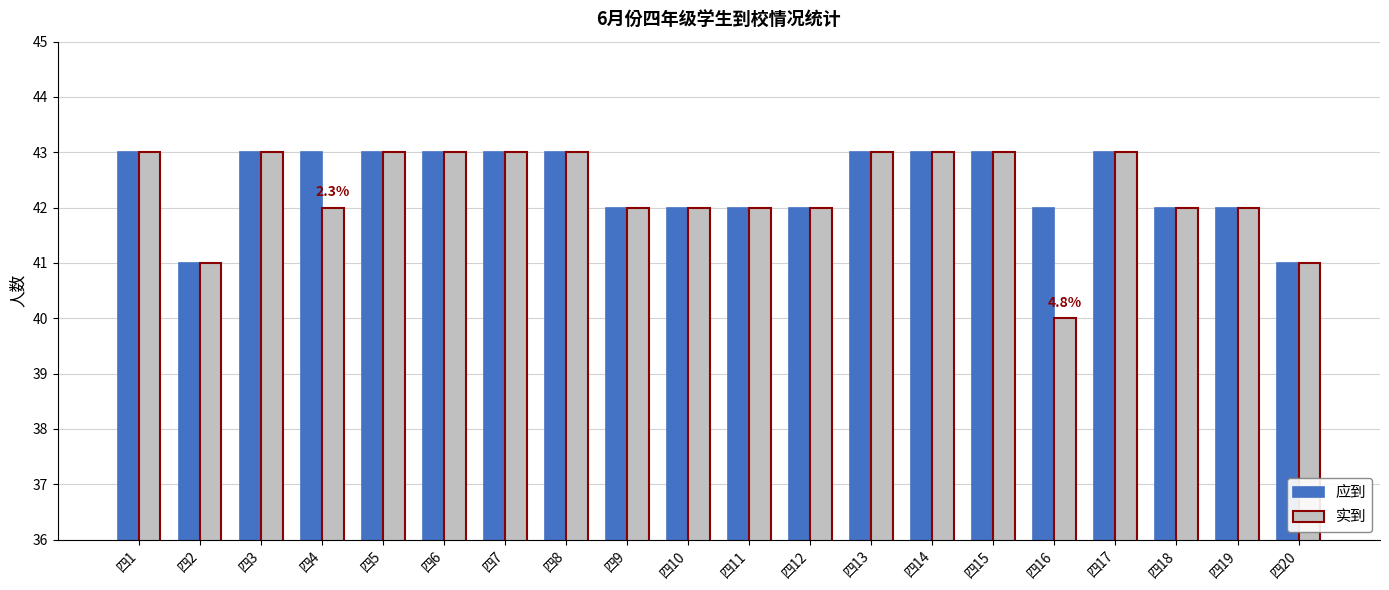

Count the number of categories in the chart.

20